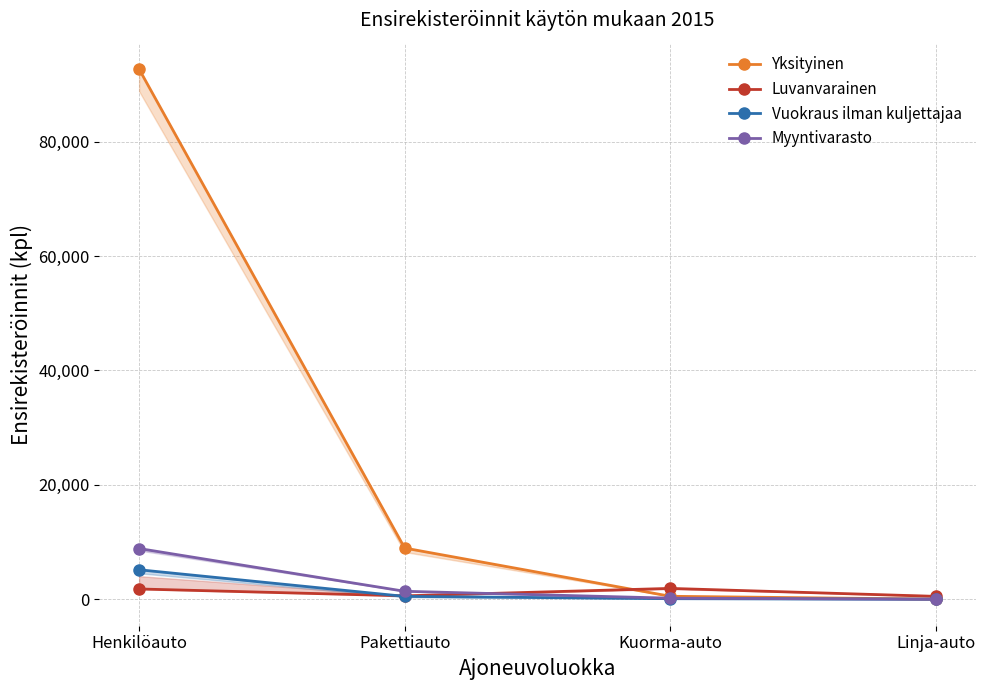

Reading left to right, extract all data points from this chart.

Yksityinen: 92682	8949	518	13
Luvanvarainen: 1796	592	1895	502
Vuokraus ilman kuljettajaa: 5154	499	96	6
Myyntivarasto: 8867	1390	187	4